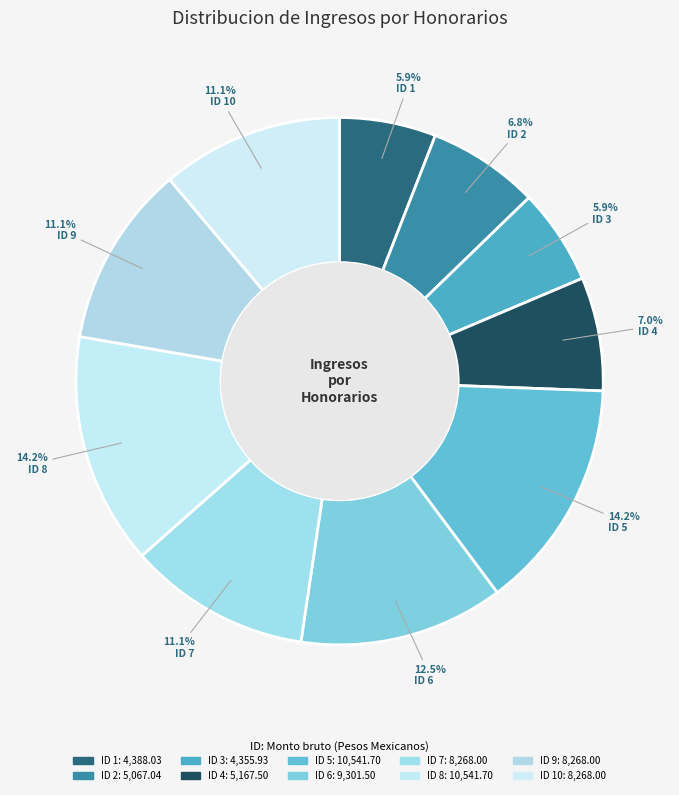

Rank the categories by value from highest to lowest.

5, 8, 6, 7, 9, 10, 4, 2, 1, 3